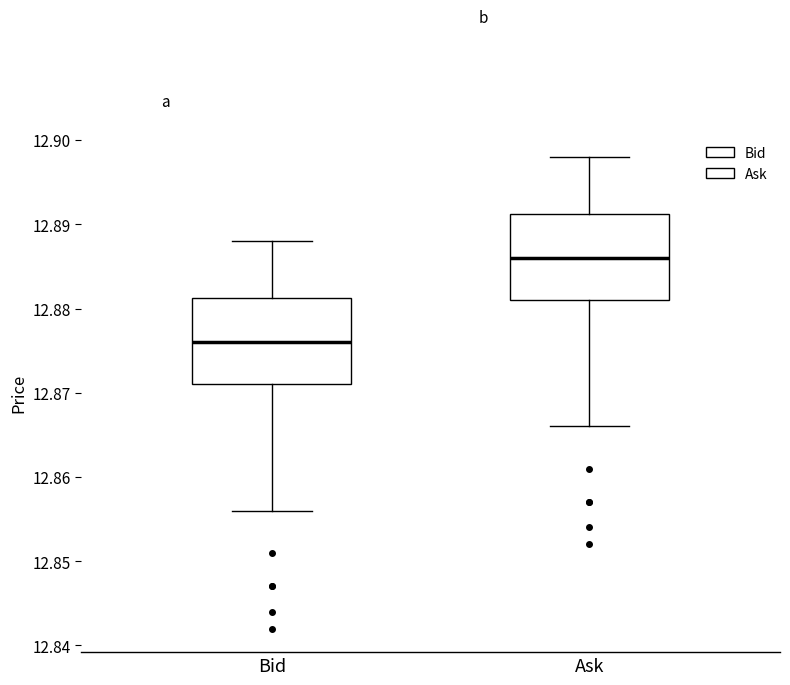

Reading left to right, read every box against the y-axis: the position of its median line, the range the box covers, and the ends of its whiskers. The values are not printed on the chart, so give them approximately, as read against the axis.

Bid: median 12.876, box 12.871 to 12.881, whiskers 12.856 to 12.888
Ask: median 12.886, box 12.881 to 12.891, whiskers 12.866 to 12.898